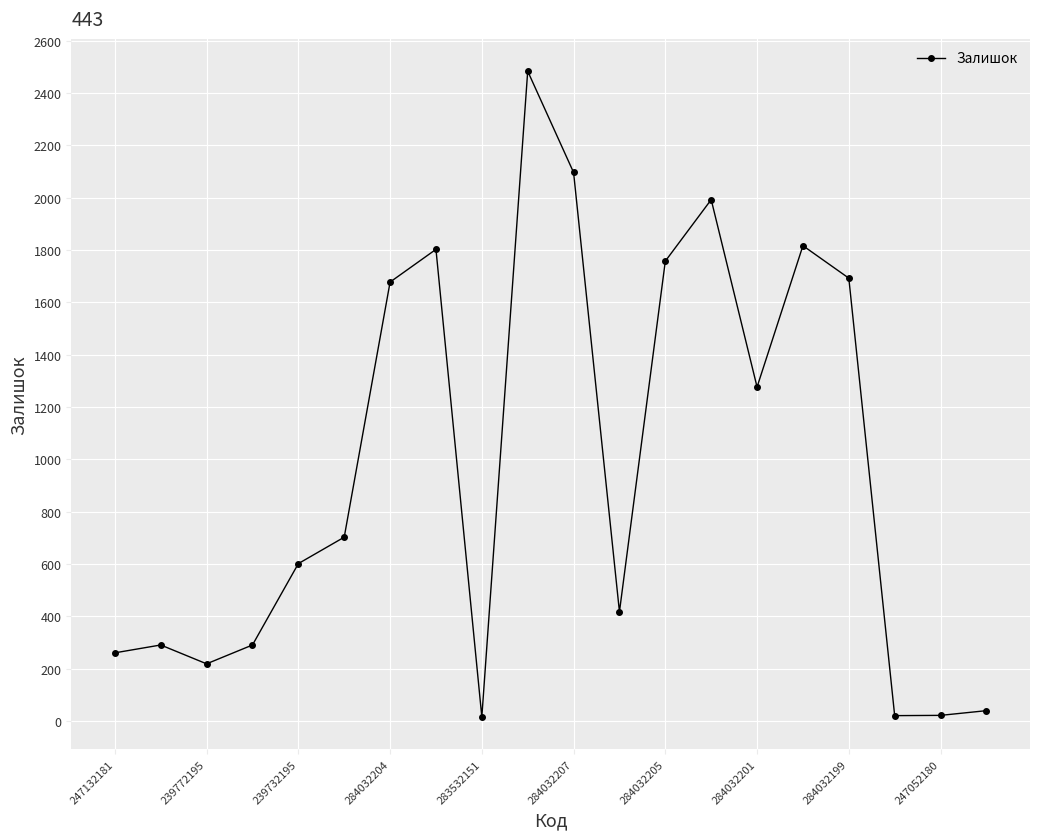

What is the maximum value shown in the chart?

2483